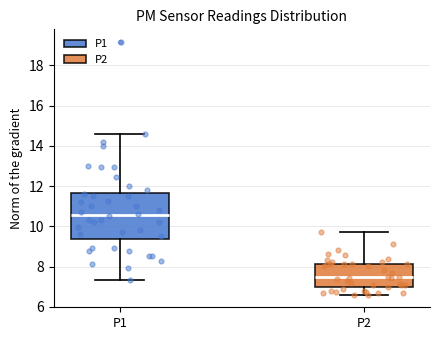

Where does the upper whisker of the box for P1 end on the y-axis? The values are not printed on the chart, so give them approximately, as read against the axis.

14.6